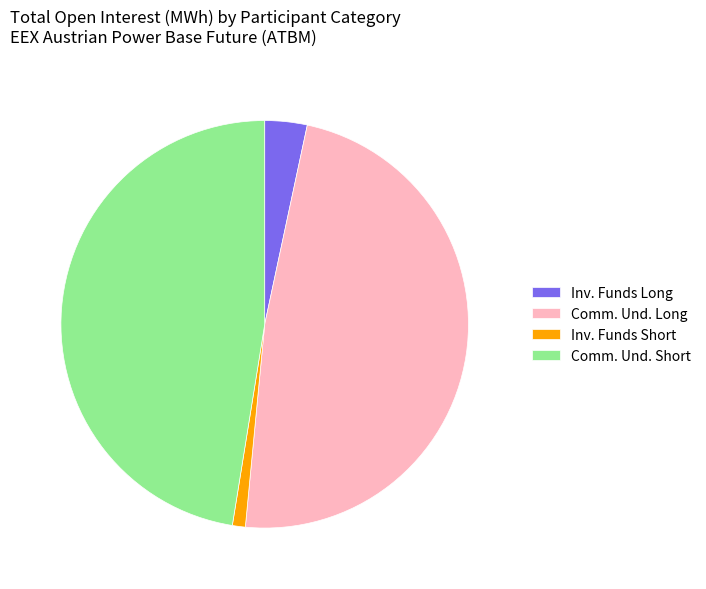

Approximately how many times larger is the value at Comm. Und. Long compared to Inv. Funds Long?

14.4